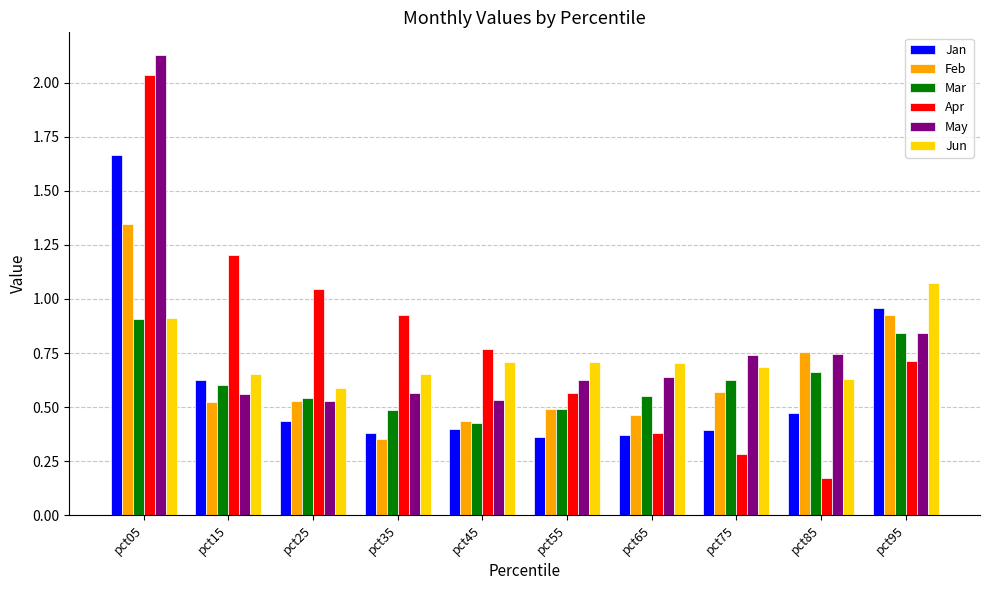

Which category has the lowest value across all series?

pct85